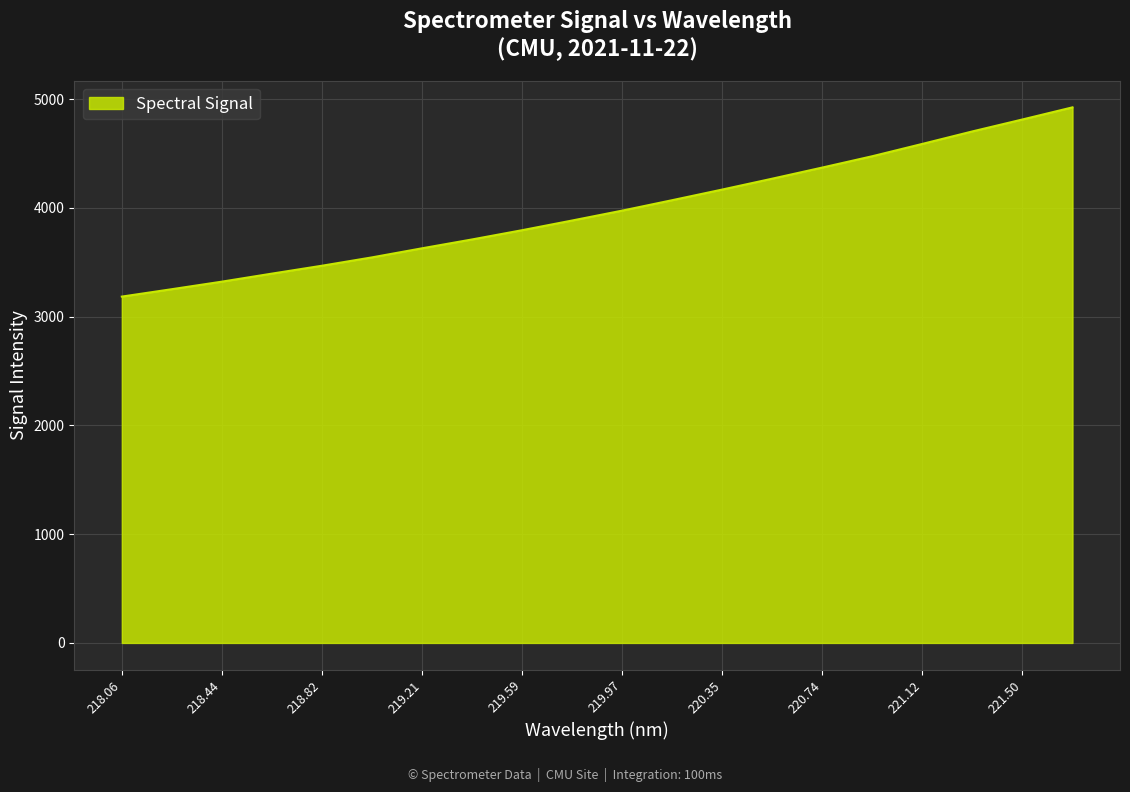

What is the smallest value displayed?

3184.5